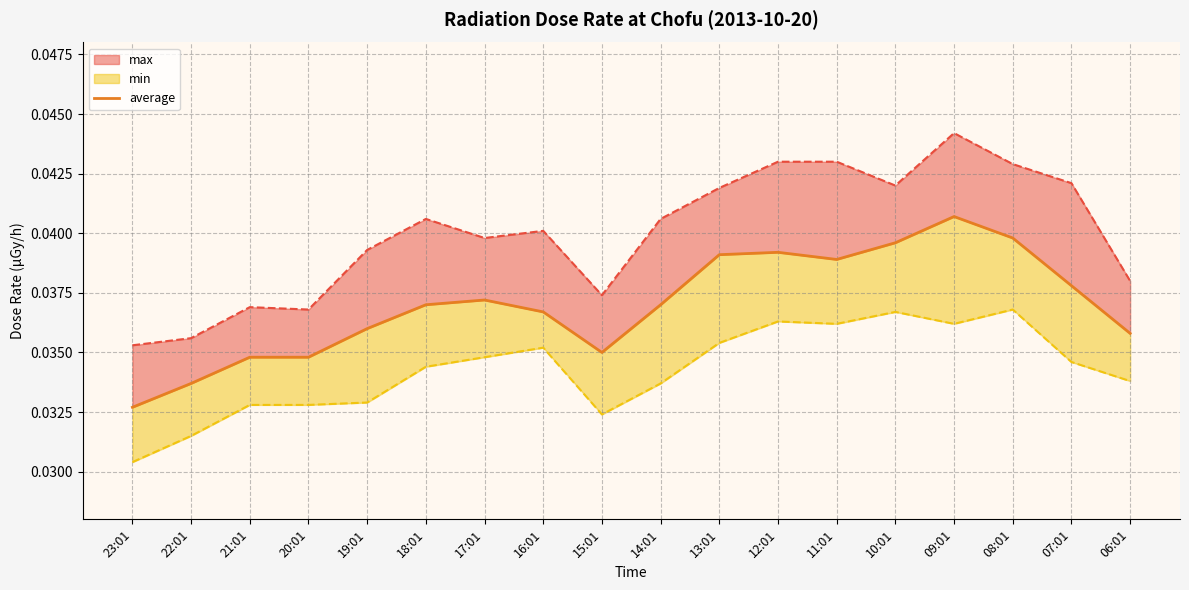

Does the chart have visible grid lines?

Yes